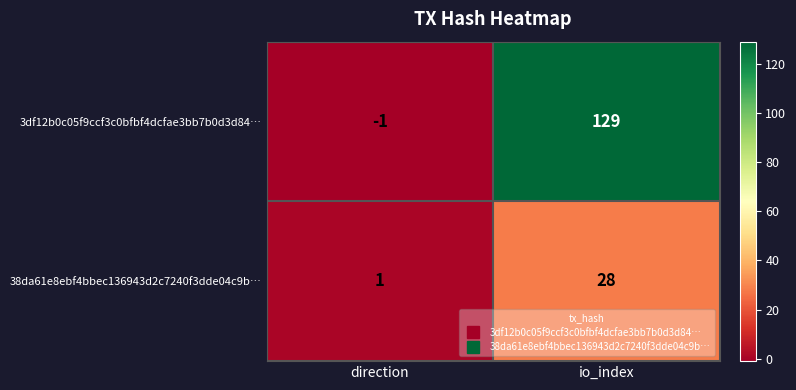

What is the difference between the highest and lowest values at direction?

2